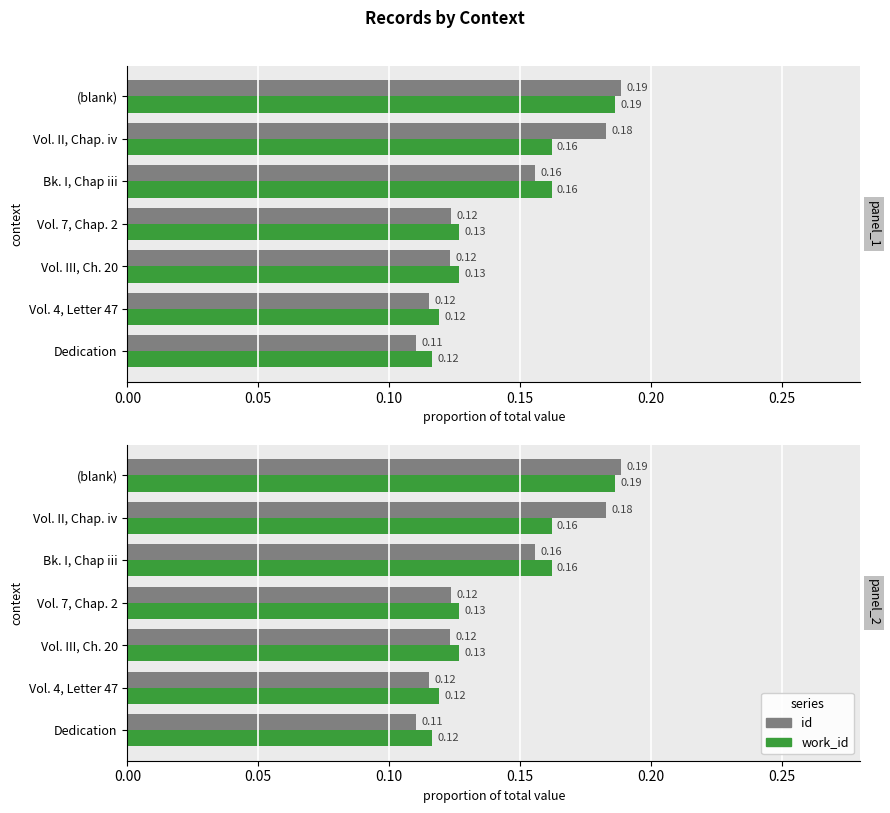

Between Bk. I, Chap iii and Vol. II, Chap. iv, which series saw the biggest shift?

id